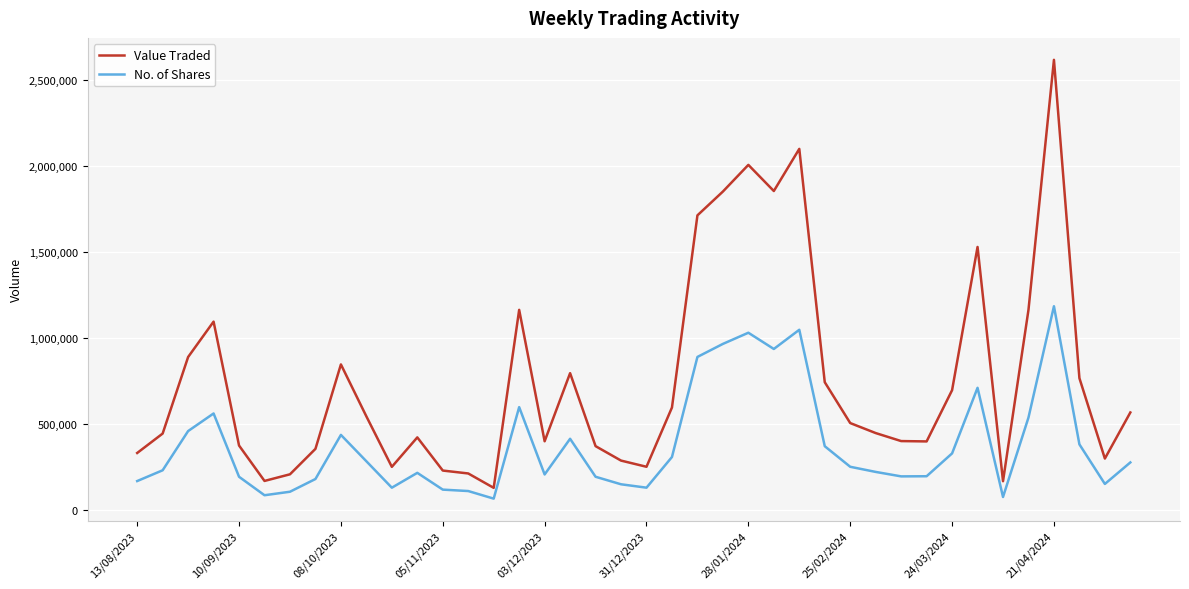

What is the difference between the maximum and second lowest values in the Value Traded series?

2447092